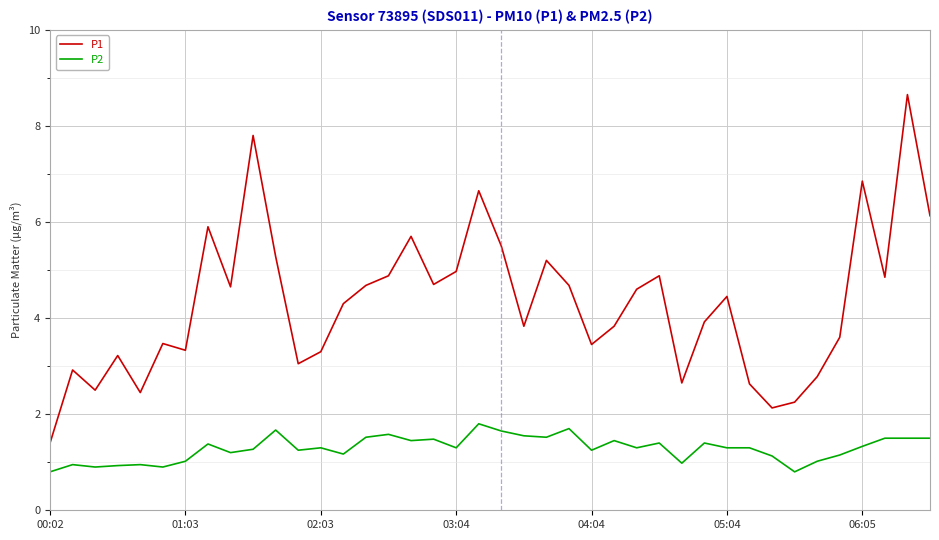

Which series has the largest range (max minus min)?

P1